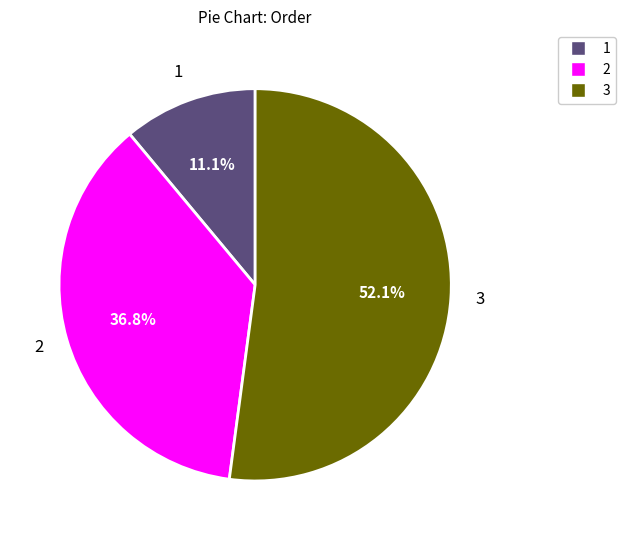

Is there a majority slice in this chart?

Yes